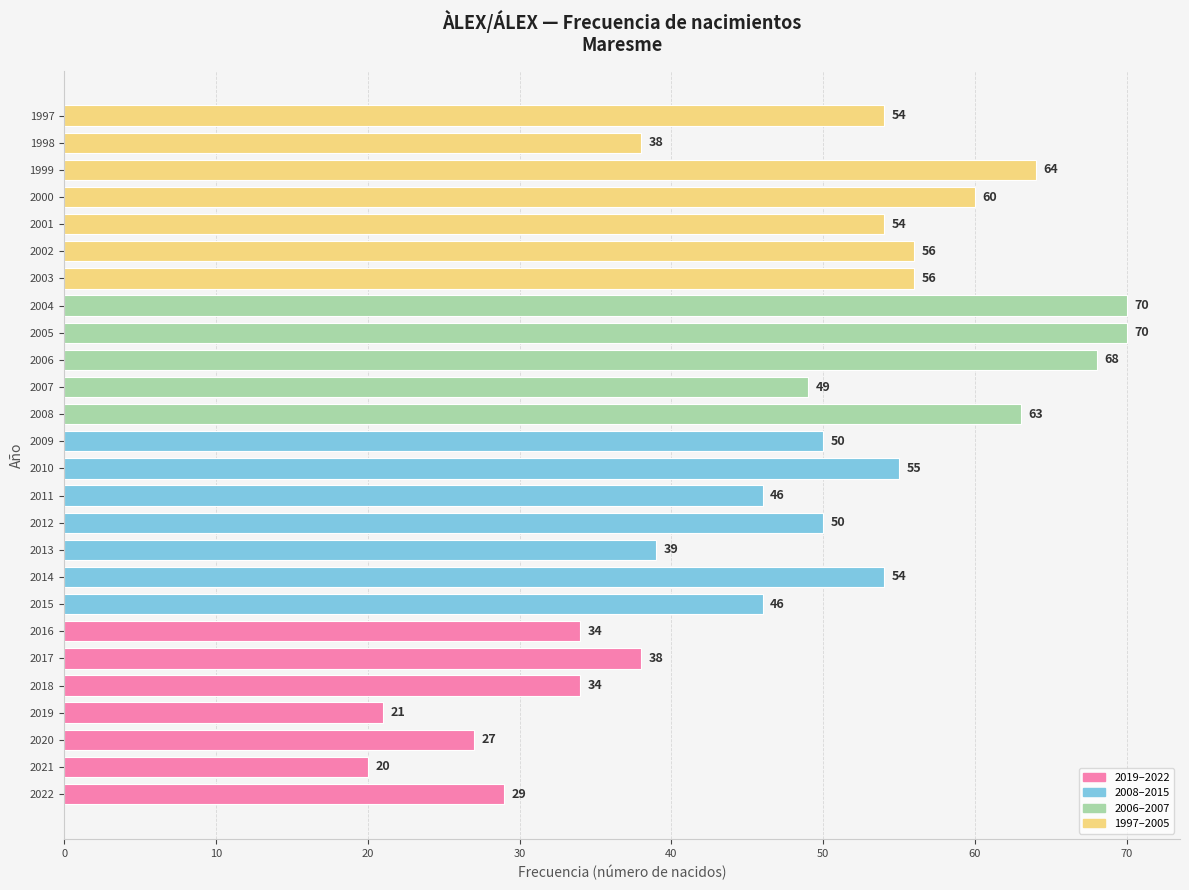

What is the sum of all values?

1245